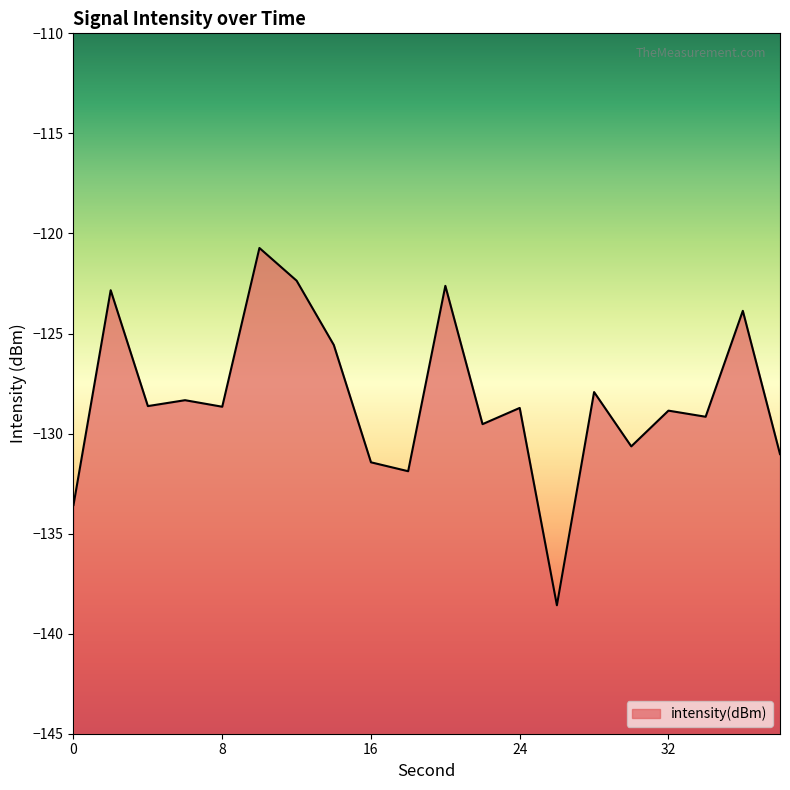

Does the chart display data point markers on the line(s)?

No